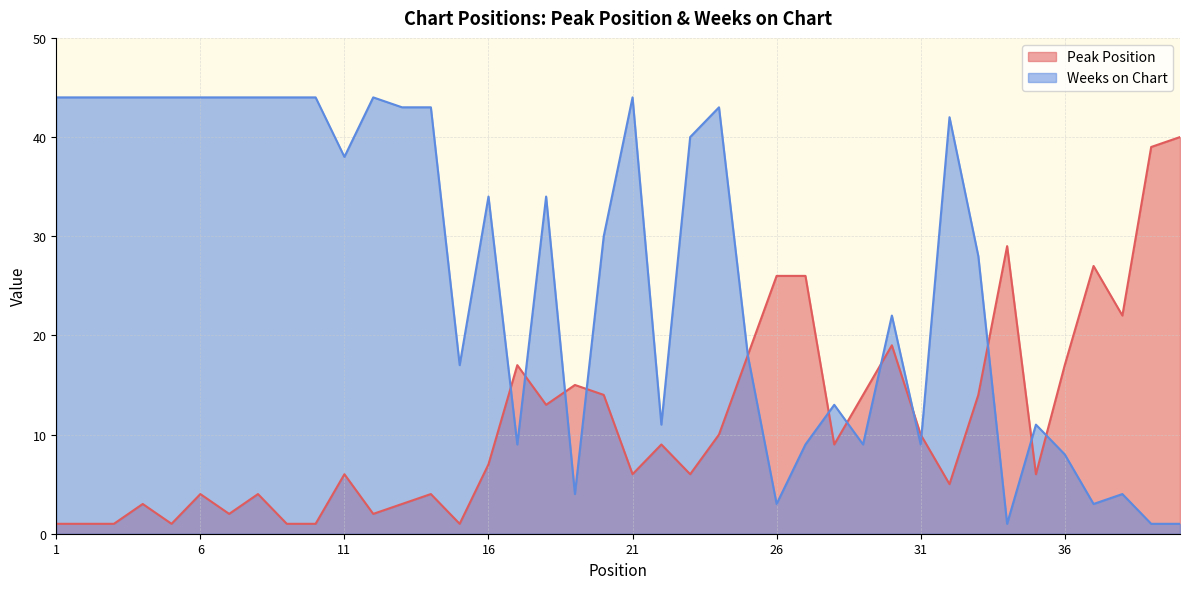

How many lines are shown in the chart?

2